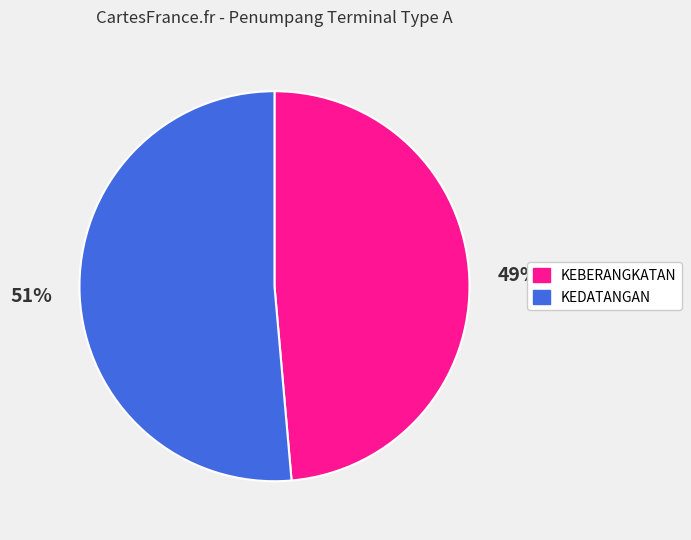

Is it true that KEBERANGKATAN is 49% of the pie?

True